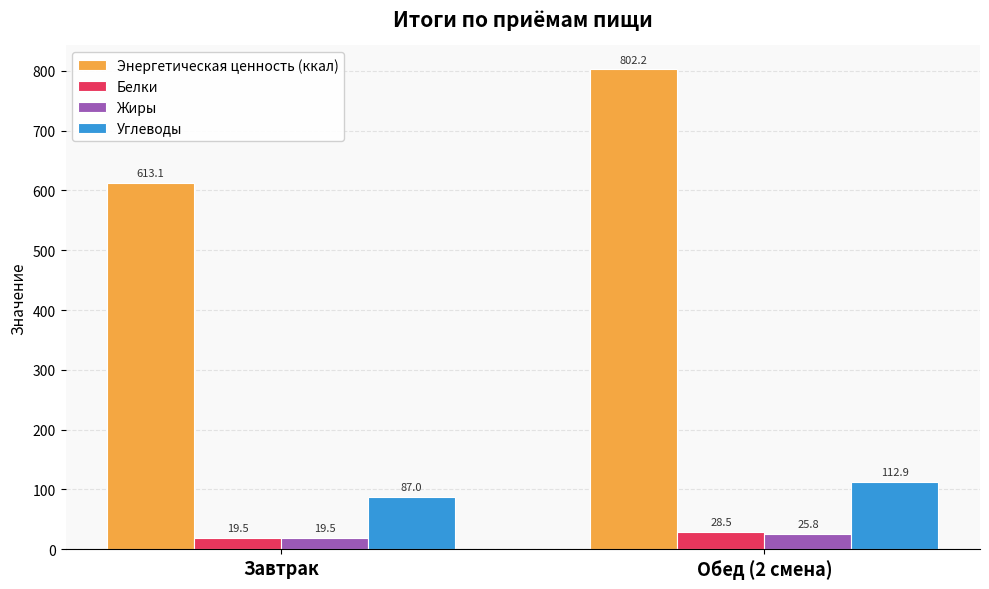

What is the label of the 1st bar from the right?

Обед (2 смена)